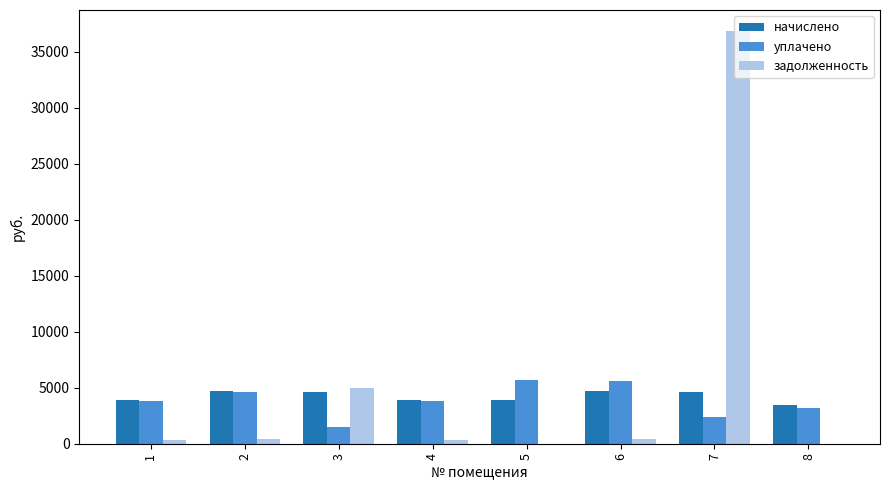

At which category is the sum across all series the highest?

7